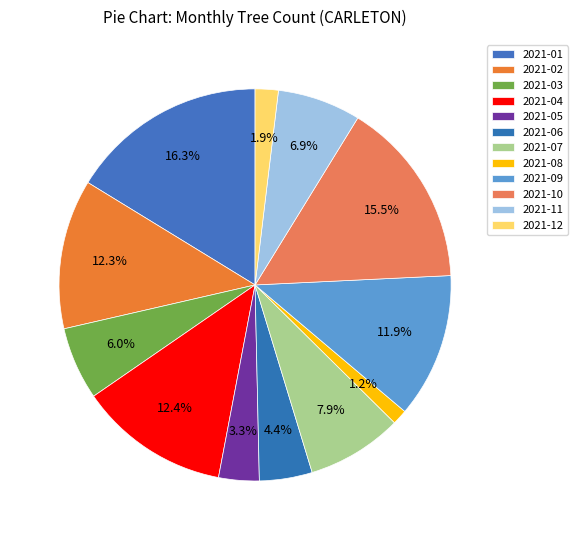

What is the change in value from 2021-10 to 2021-12?

-426